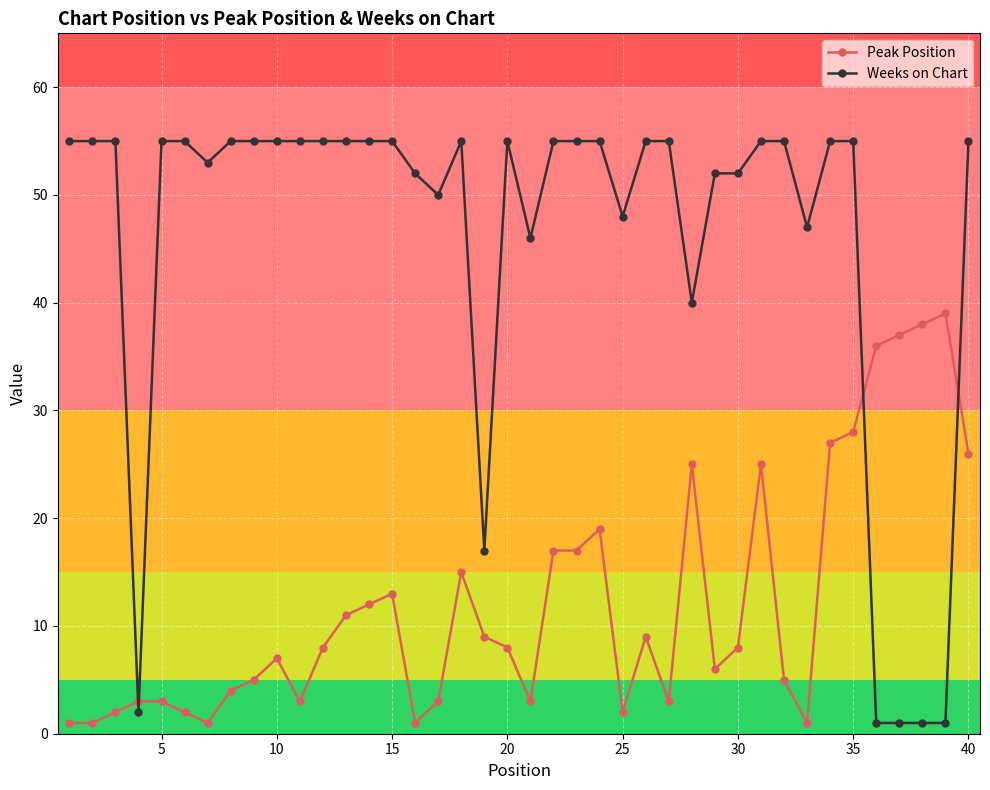

How many distinct data groups are displayed?

2